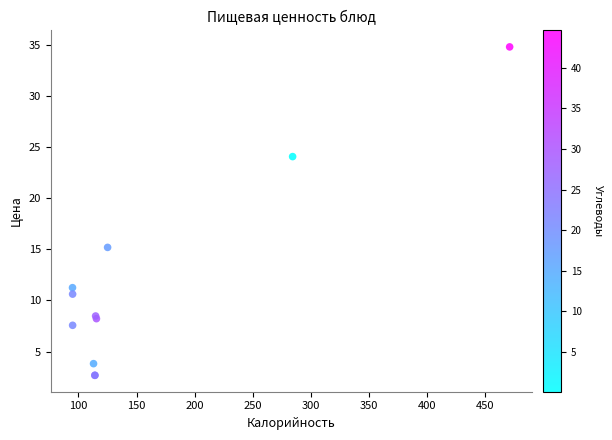

What Y value in the scatter plot is closest to 18?

15.2